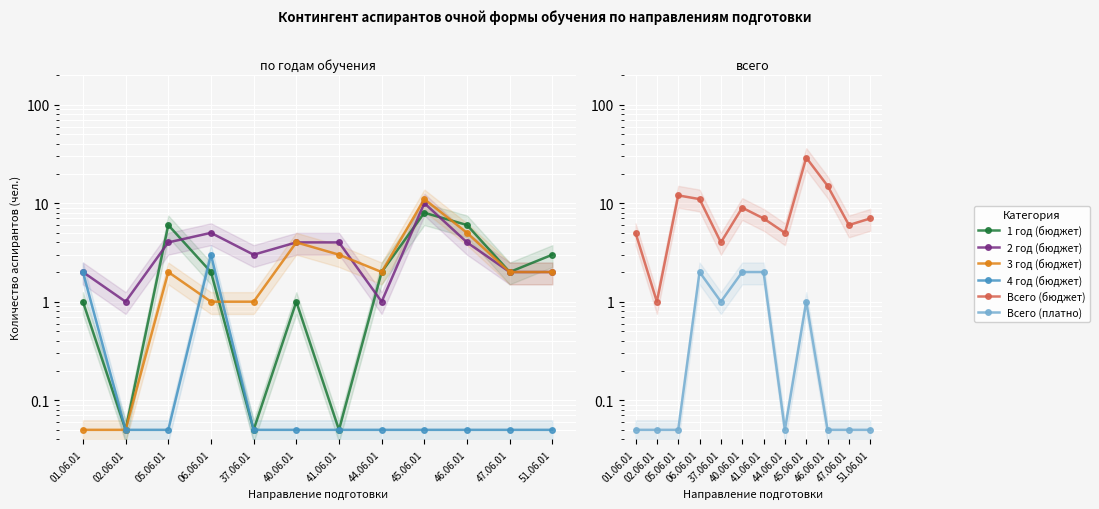

What position from the right is 47.06.01?

2